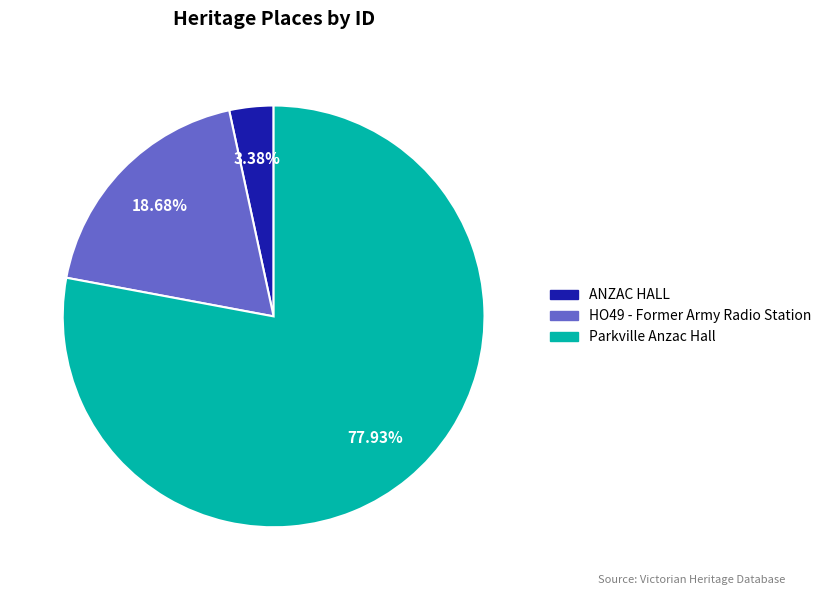

Which category has the smallest portion of the pie?

ANZAC HALL